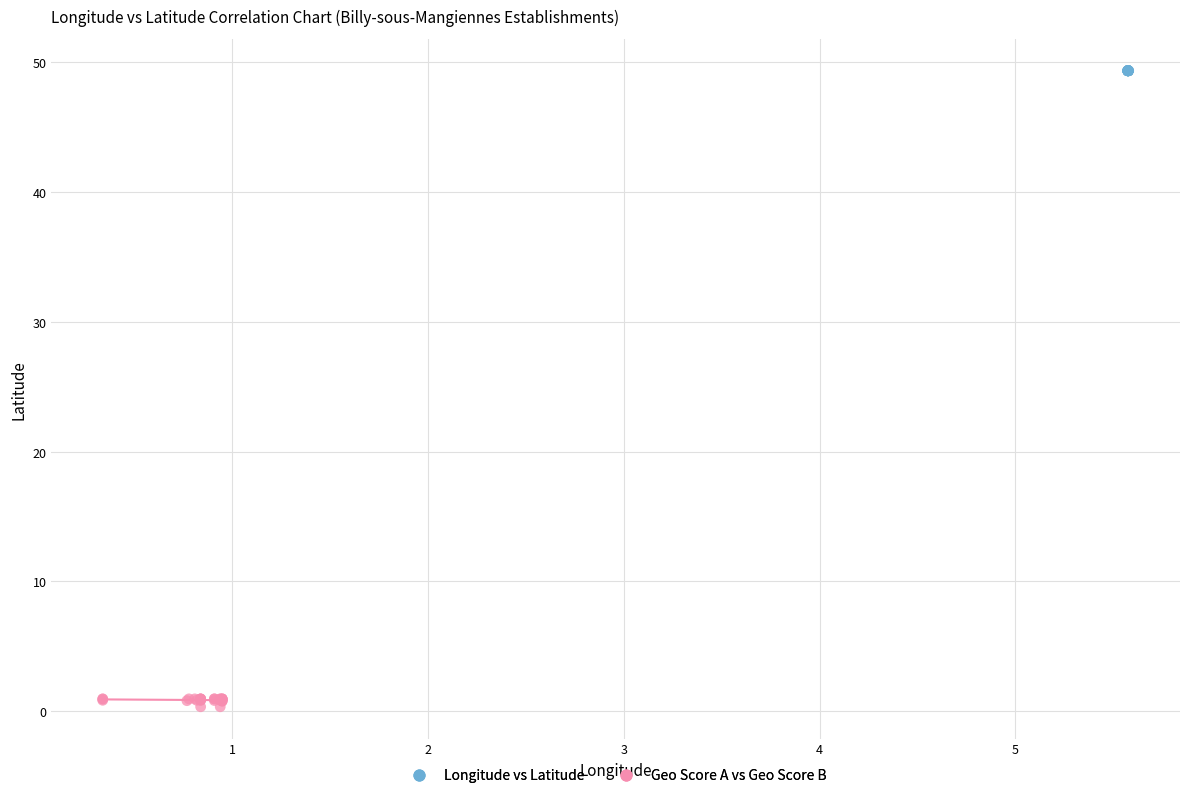

Which series reaches the maximum Y coordinate?

Longitude vs Latitude